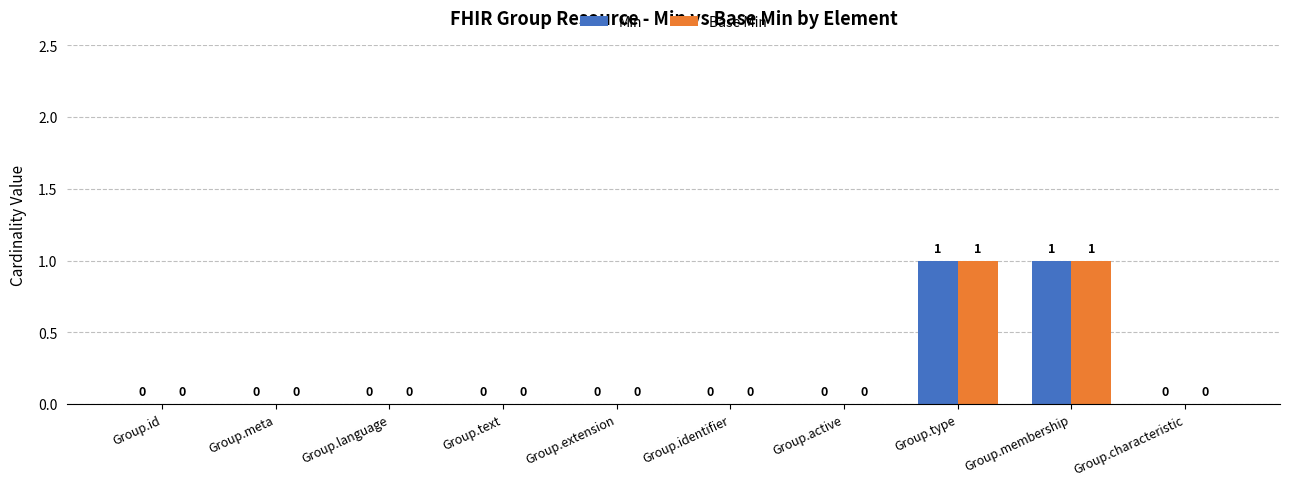

The value of Base Min at Group.type is 1. True or false?

True